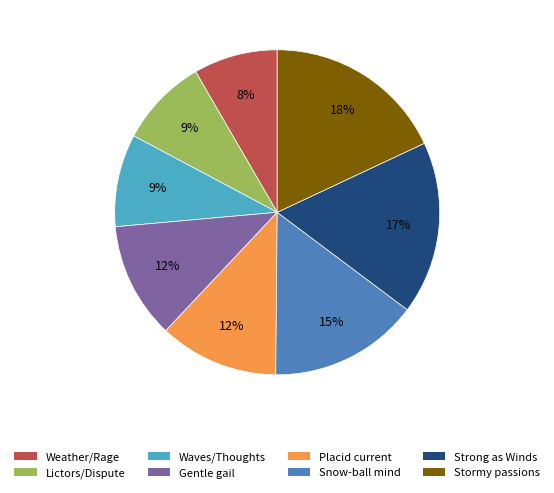

To the nearest percent, what is the difference between the largest and smallest slice percentages?

10%